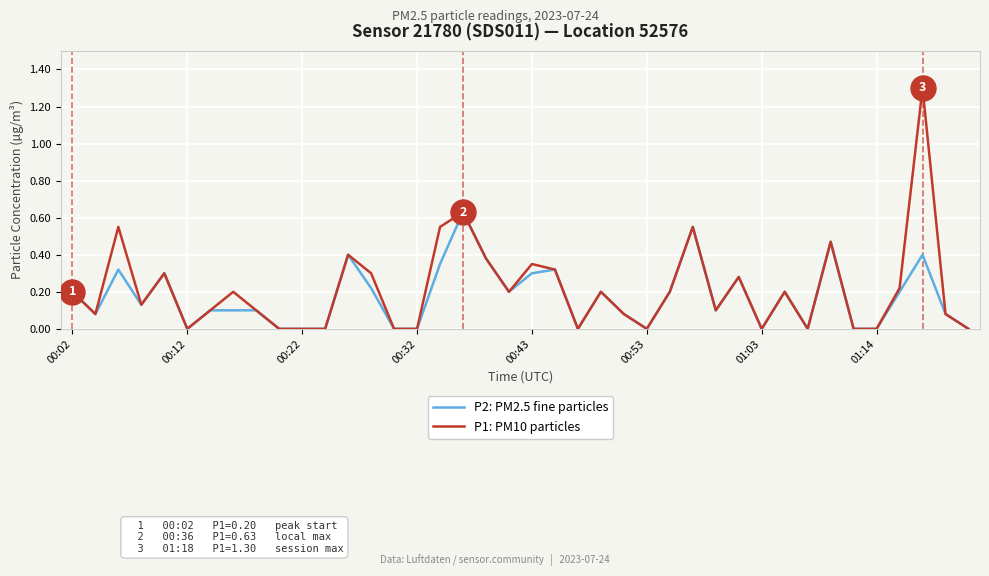

What is the highest value of the P1: PM10 particles series?

1.3